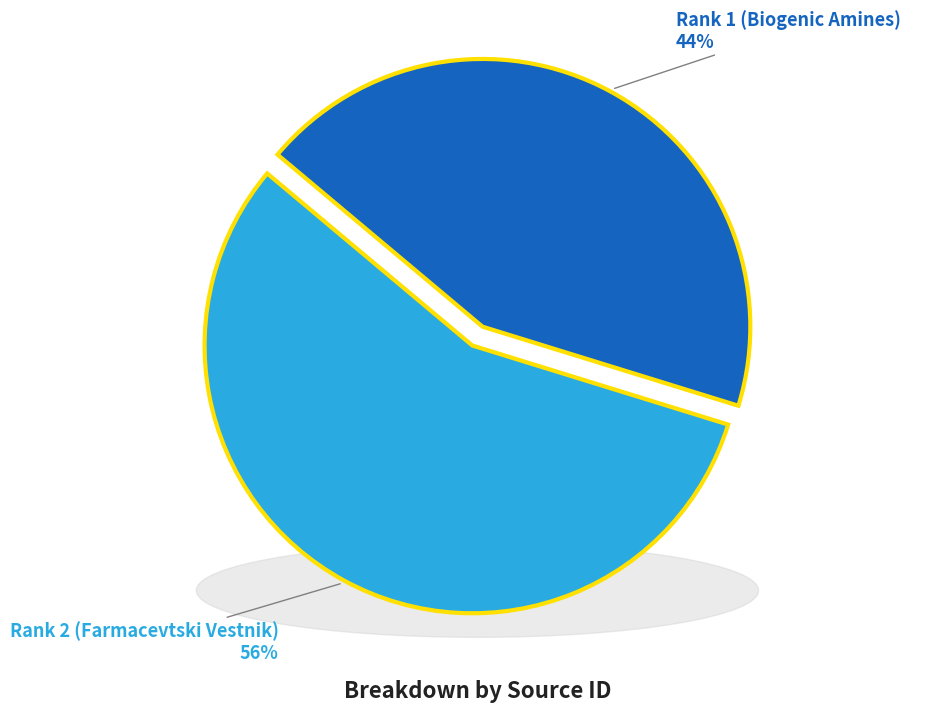

Does any single category account for the majority?

Yes